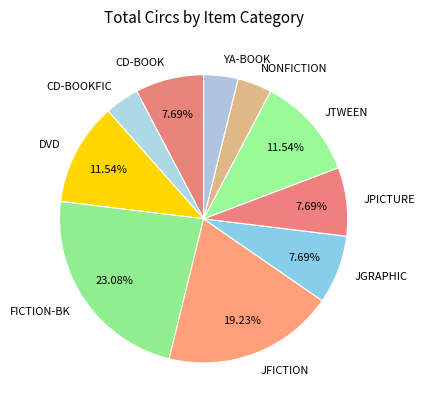

Between DVD and NONFICTION, which is larger?

DVD